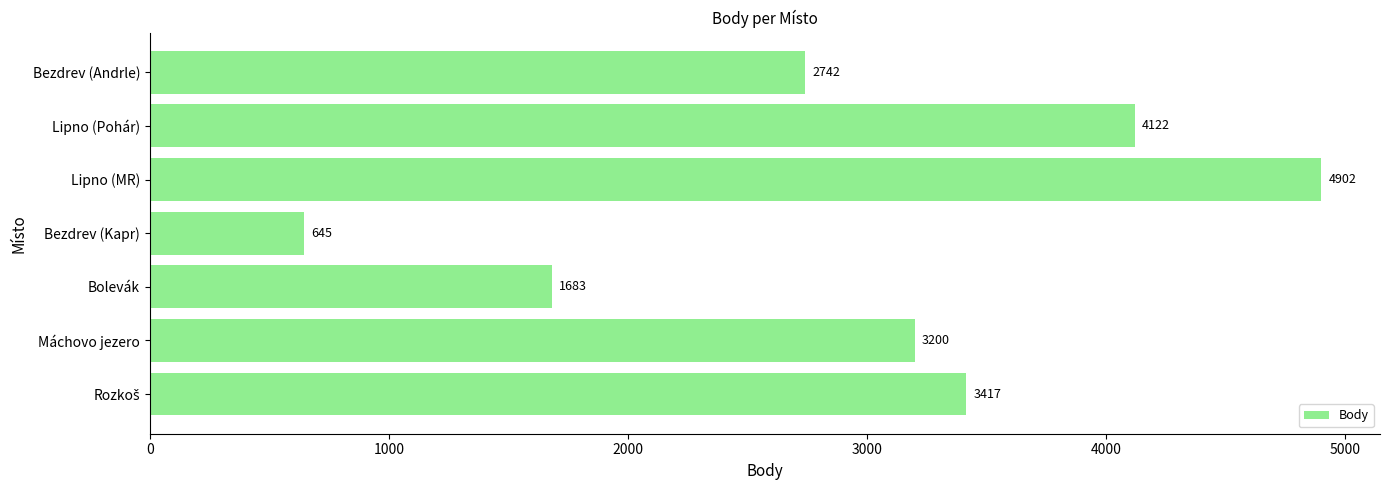

Reading bottom to top, transcribe all the data shown in this chart.

3417	3200	1683	645	4902	4122	2742